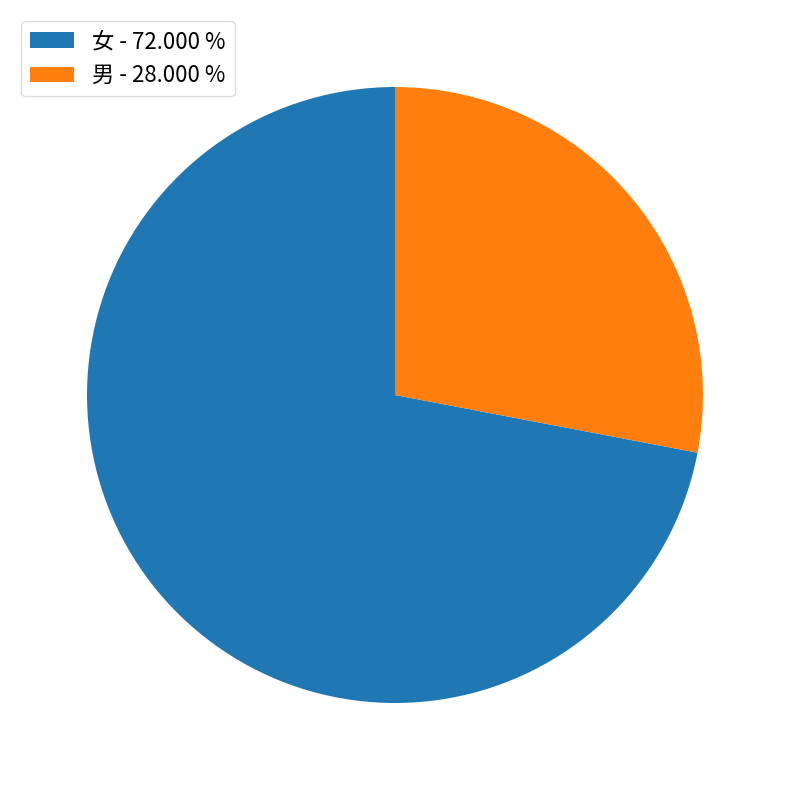

Count the number of slices in the pie.

2